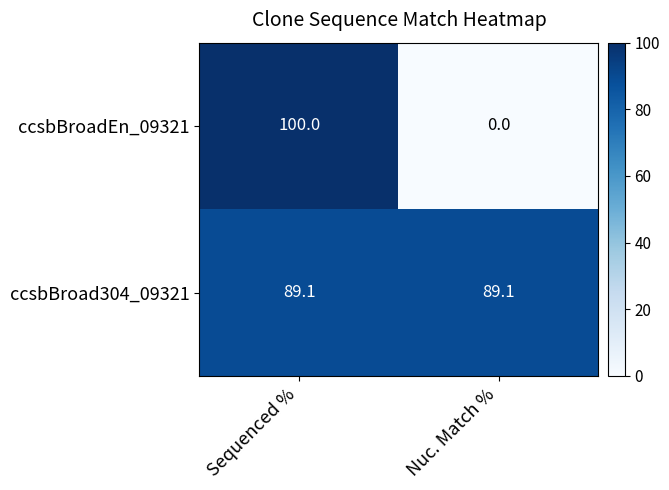

What is the difference between the ccsbBroadEn_09321 values at Nuc. Match % and Sequenced %?

100.0